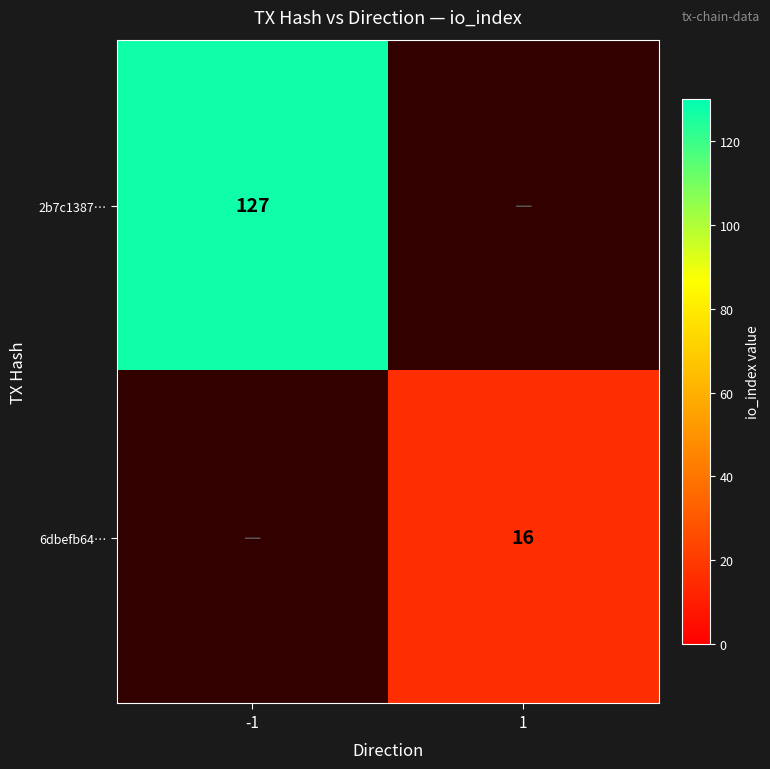

True or false: 6dbefb64… has a value of 16 at 1.

True